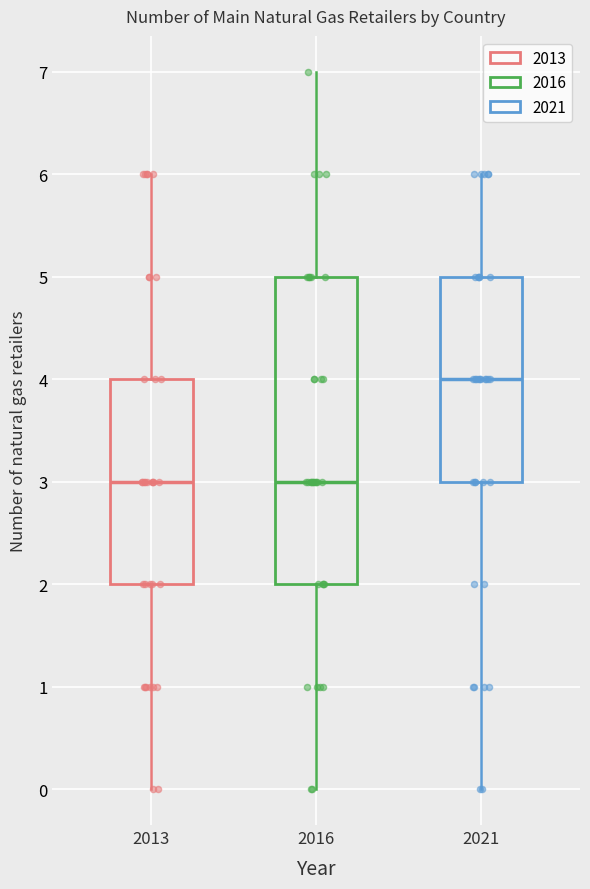

Where does the lower whisker of the box at x = 2013 end on the y-axis? The values are not printed on the chart, so give them approximately, as read against the axis.

0